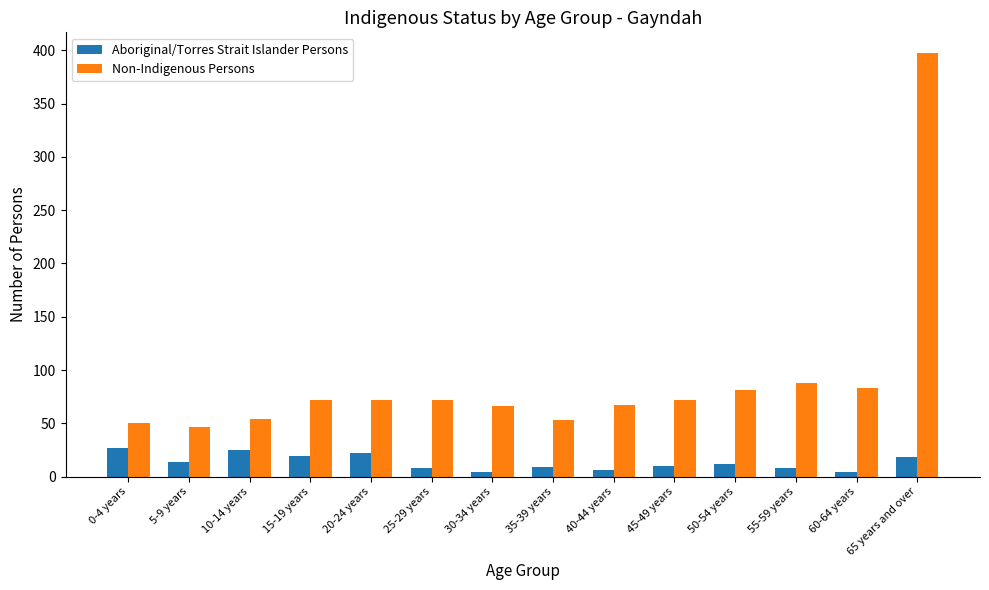

What are all the series names shown in the legend?

Aboriginal/Torres Strait Islander Persons, Non-Indigenous Persons